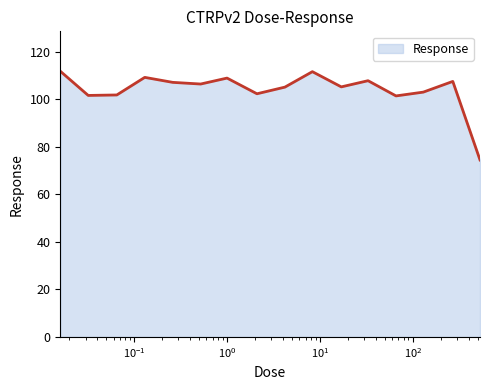

What is the maximum value shown in the chart?

111.8